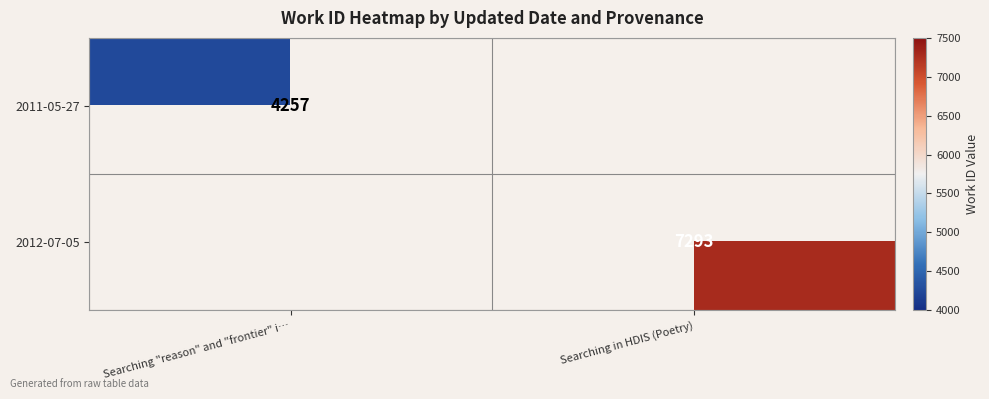

What is the smallest value displayed?

4257.0